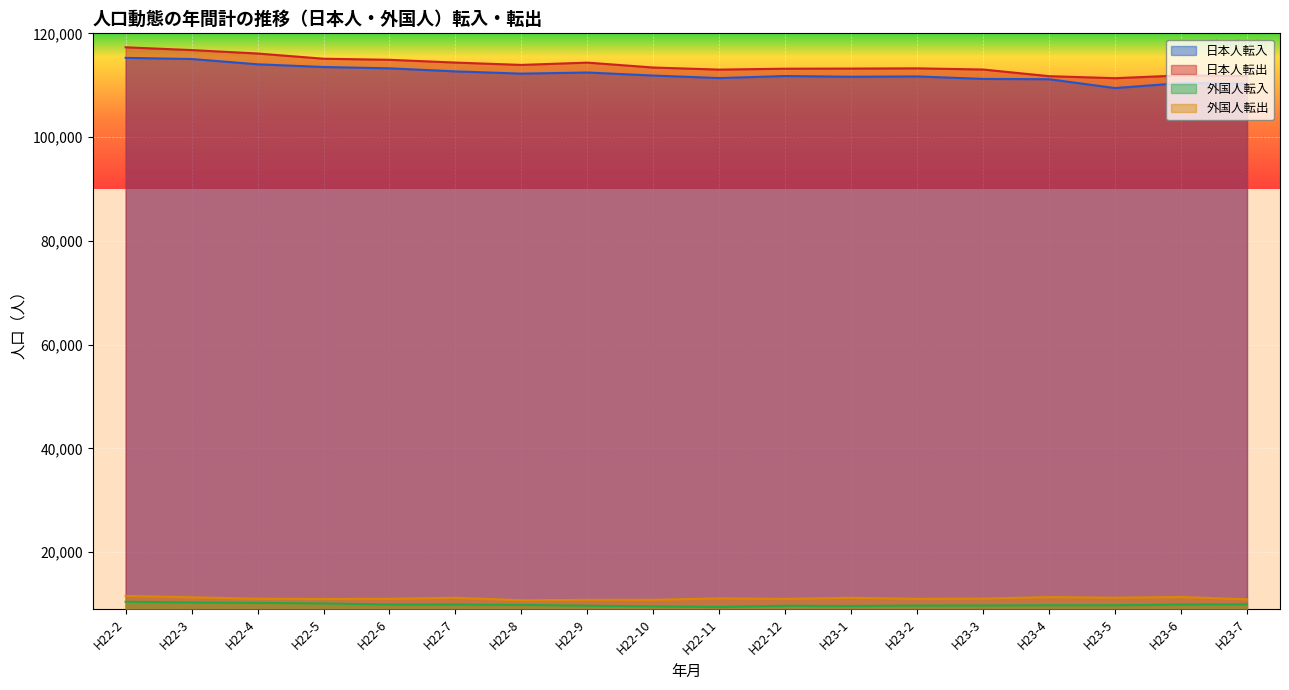

List the labels in order of 日本人転出 value, largest first.

H22-2, H22-3, H22-4, H22-5, H22-6, H22-7, H22-9, H22-8, H22-10, H23-2, H23-1, H22-12, H23-3, H22-11, H23-6, H23-7, H23-4, H23-5